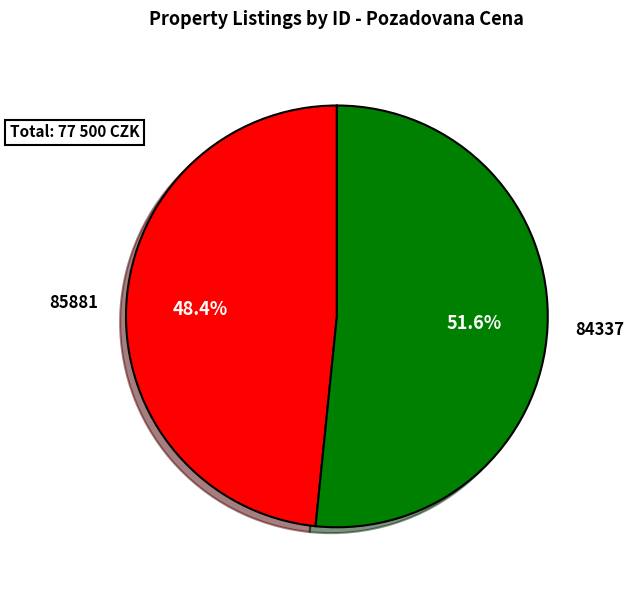

Is there any slice that represents more than half of the pie?

Yes